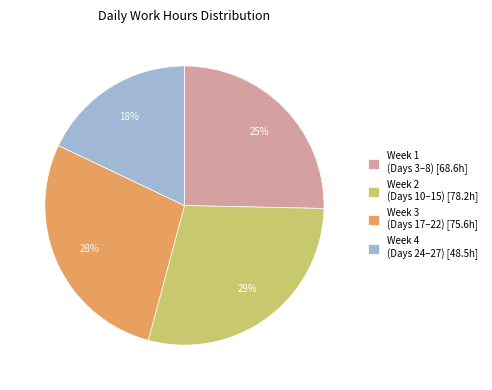

Which category has the biggest portion of the pie?

Week 2 (Days 10–15) [78.2h]